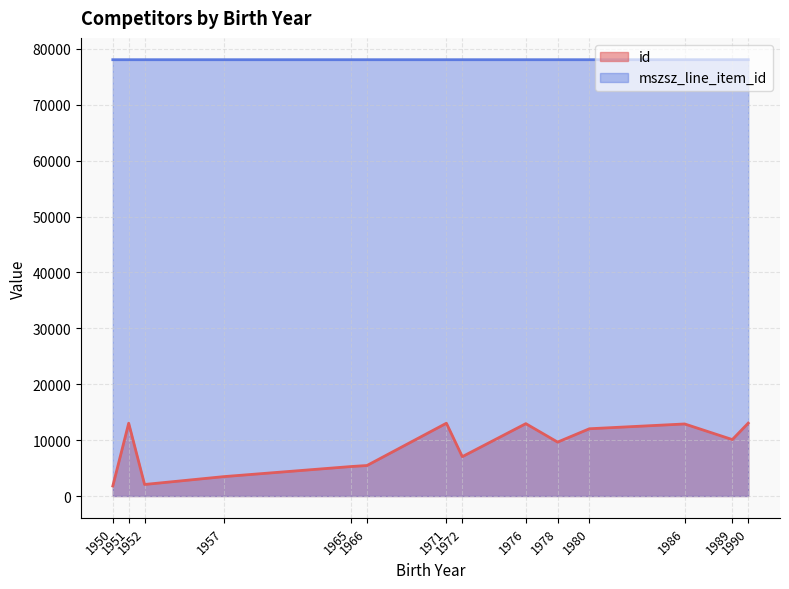

Does the chart have visible grid lines?

Yes